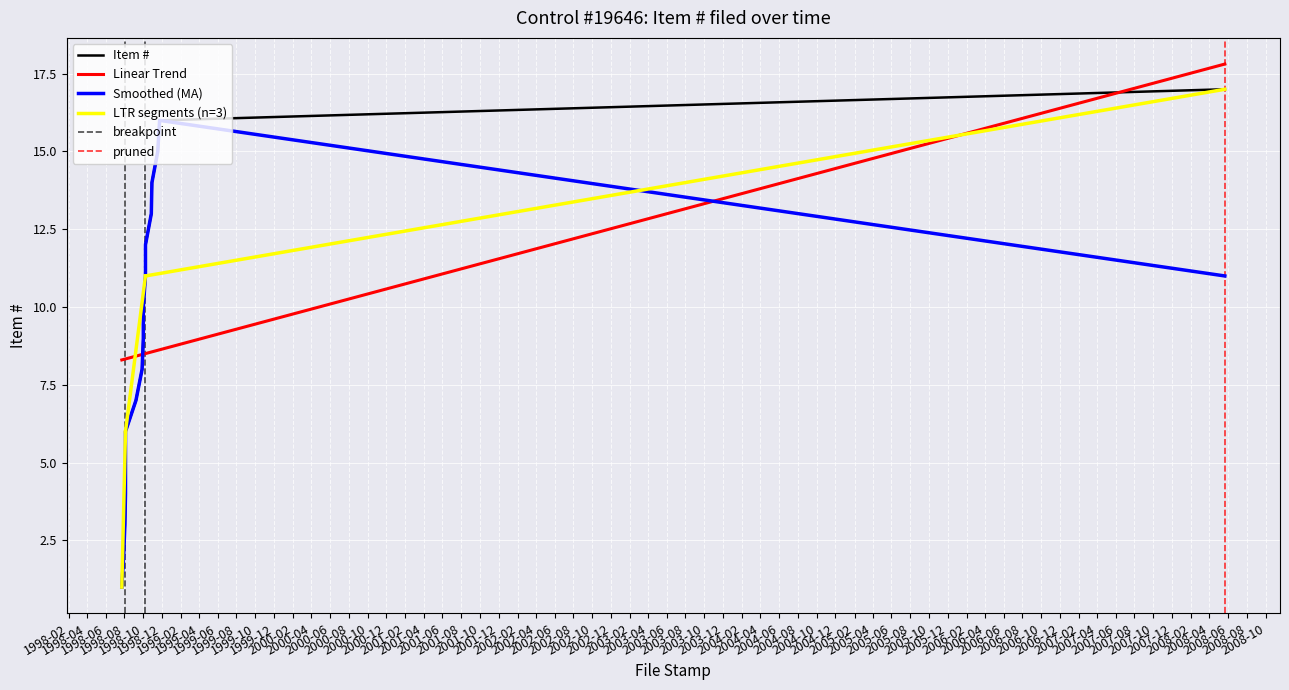

Which has a higher value, 1998-10-02 or 1998-07-24?

1998-10-02